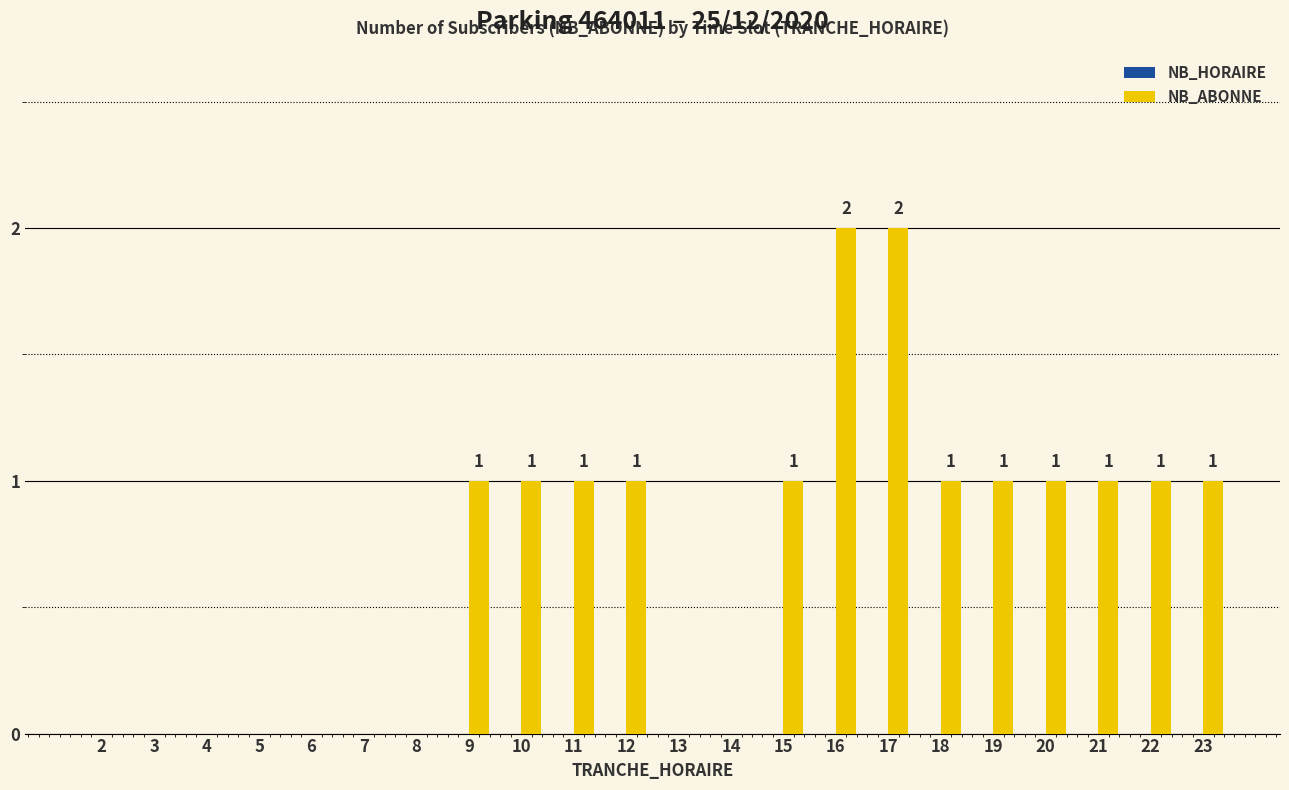

What is the sum of all values?

15